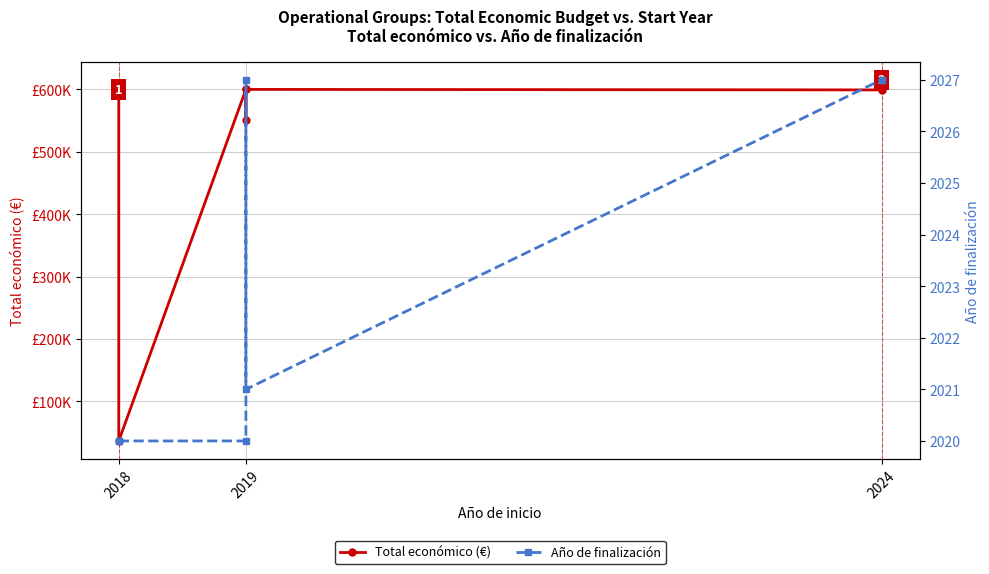

Does the chart have visible grid lines?

Yes